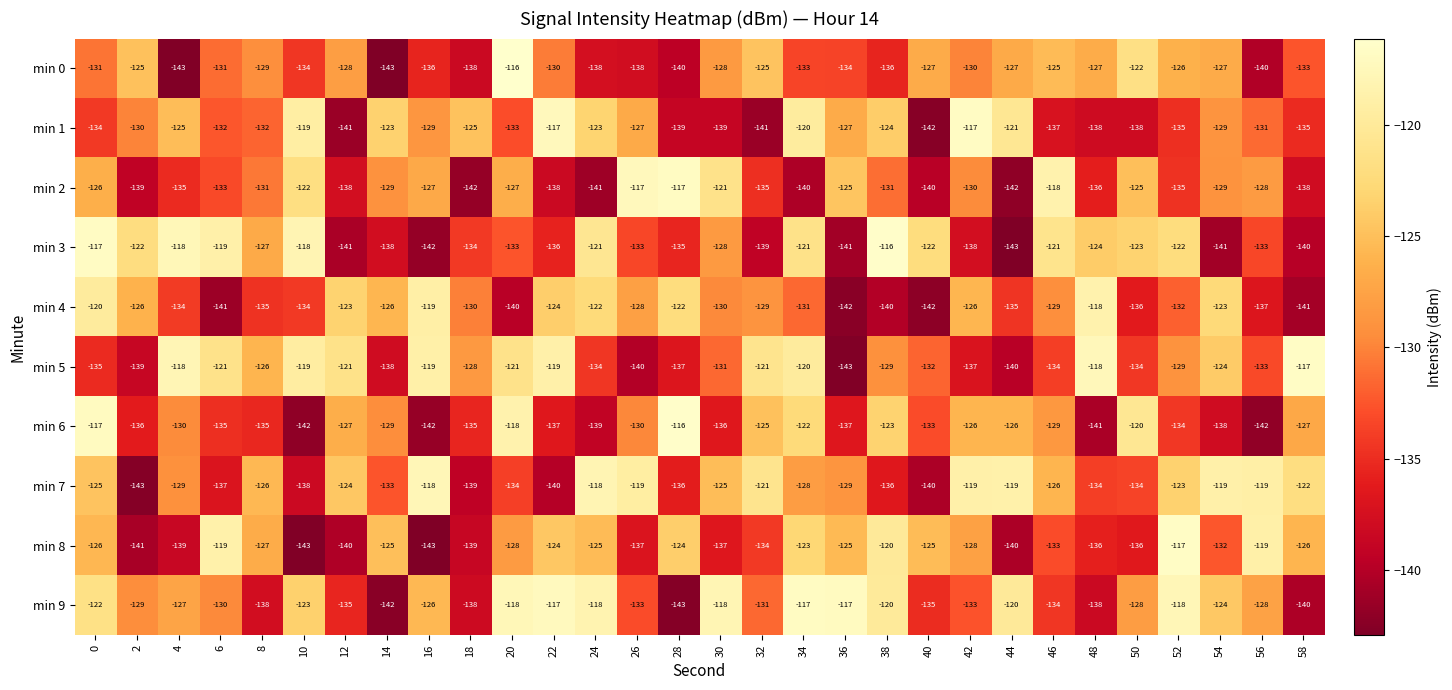

What is the spread (max minus min) of values at 36?

26